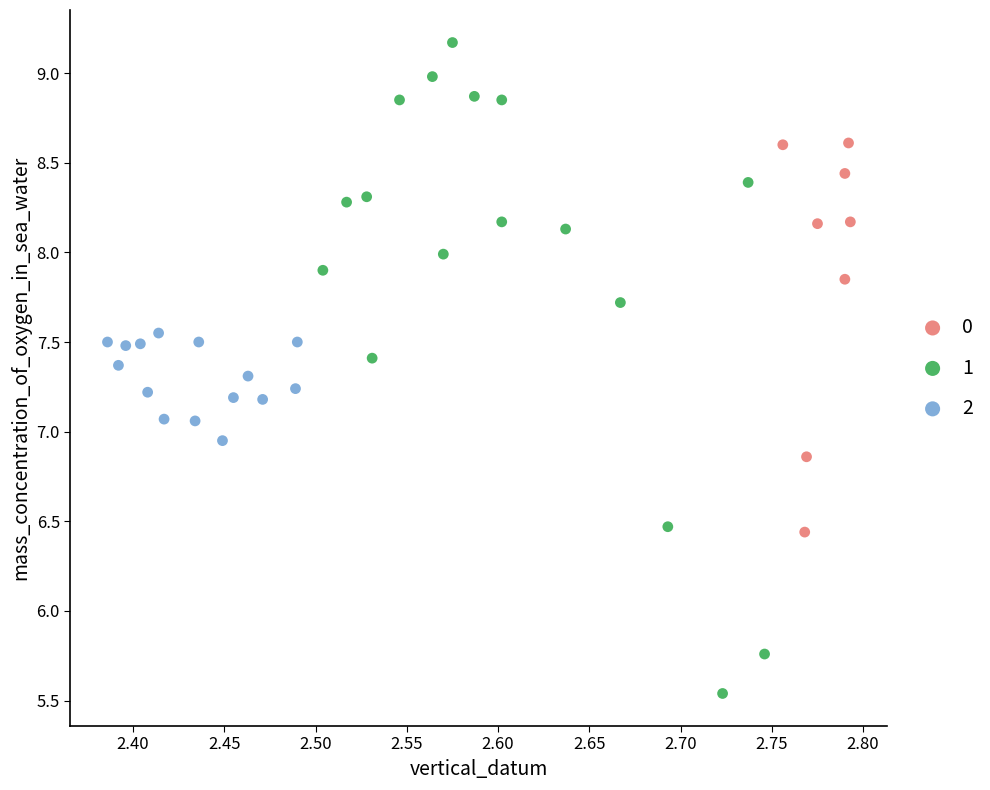

What are all the series names shown in the legend?

0, 1, 2